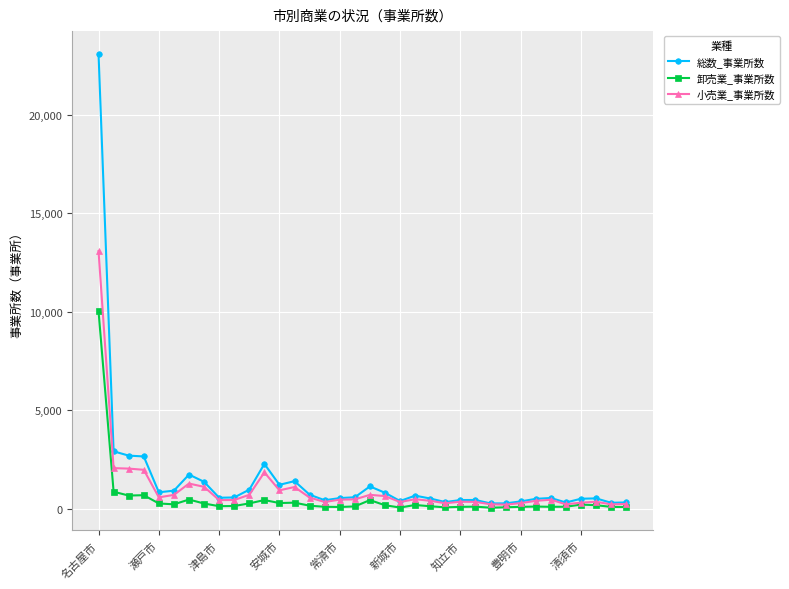

What is the average value of the 総数_事業所数 series?

1495